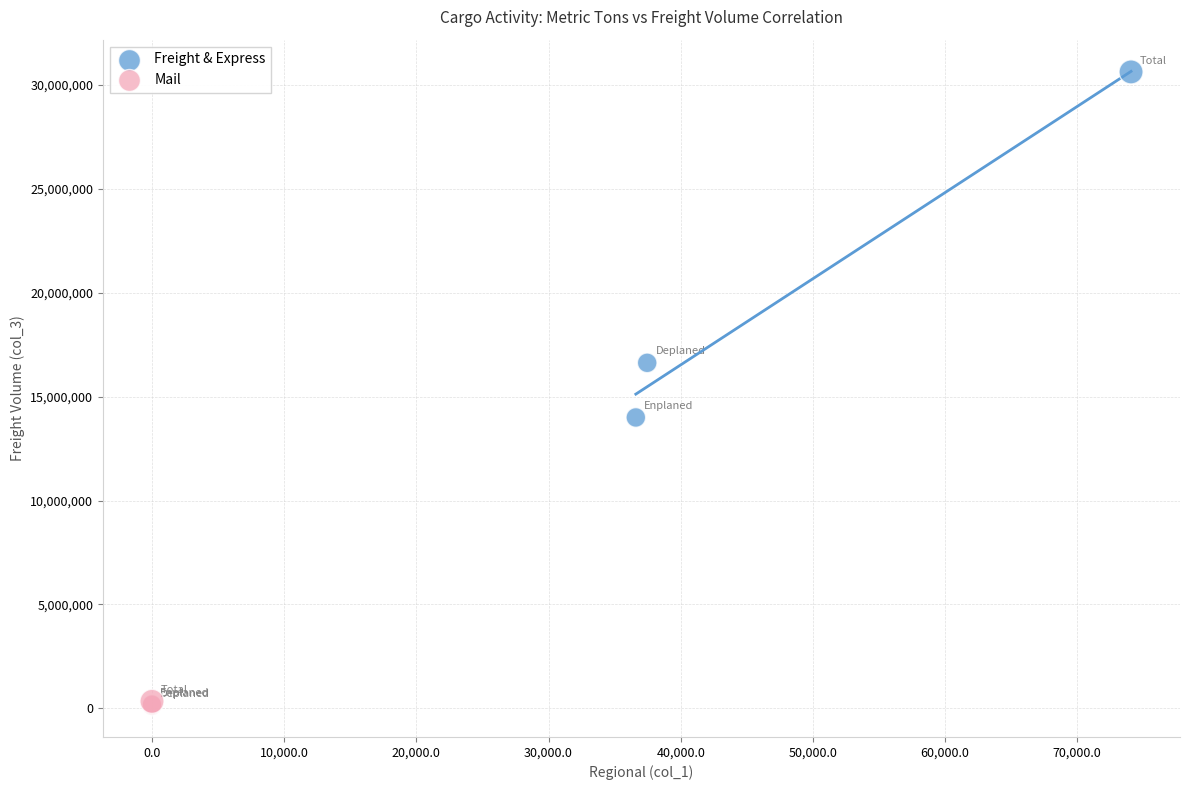

What are all the series names shown in the legend?

Freight & Express, Mail